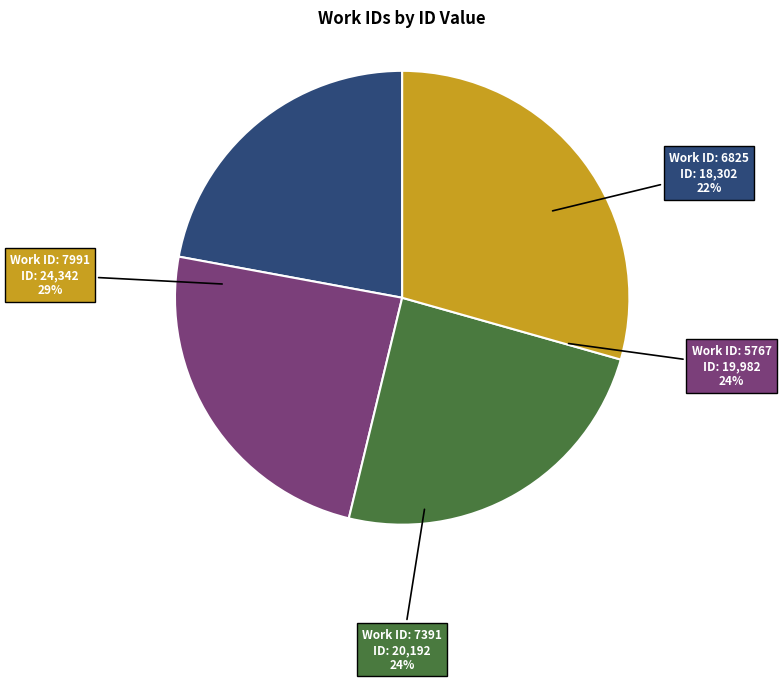

How many slices are in this pie chart?

4